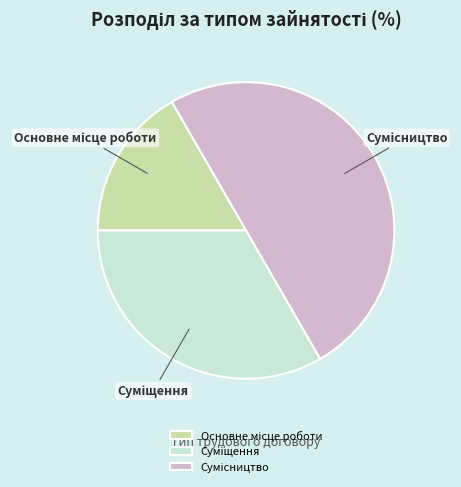

To the nearest percent, what portion does Основне місце роботи represent?

17%